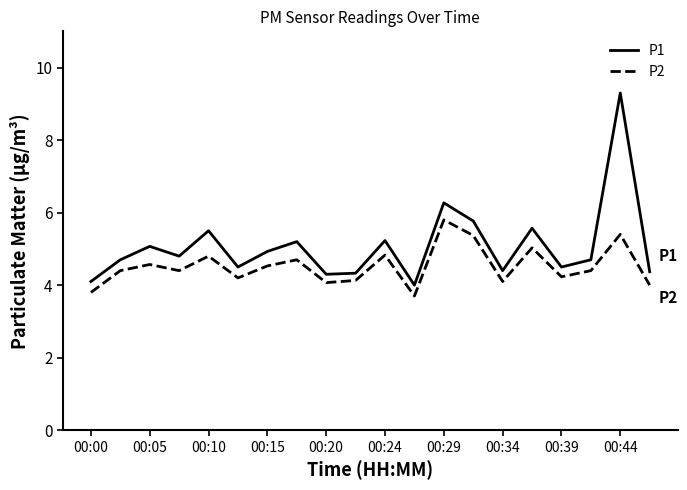

Which series has the largest total across all categories?

P1